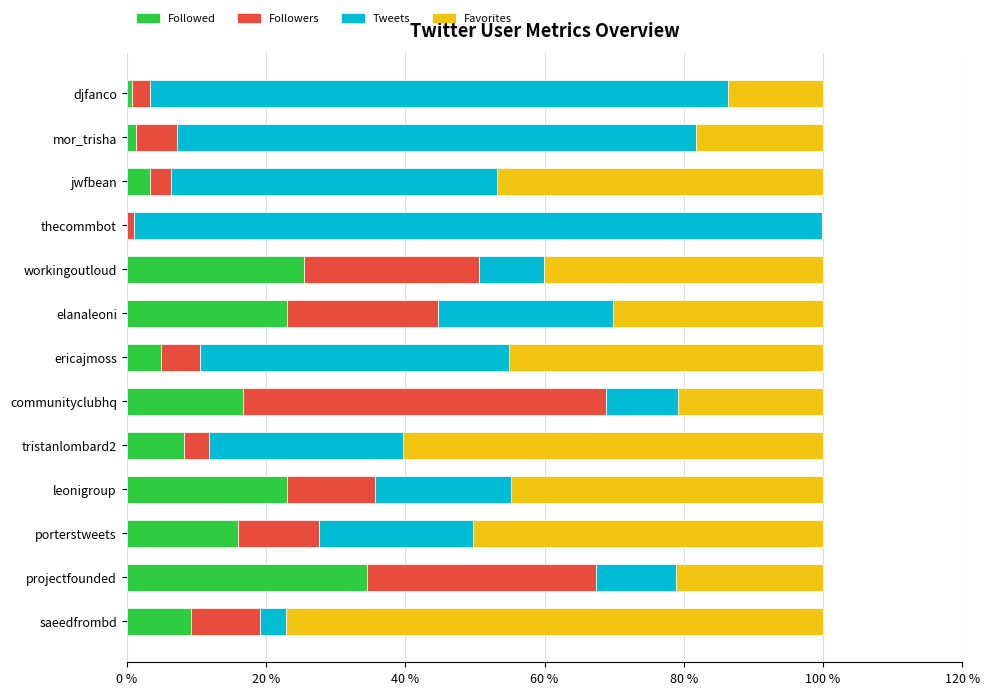

The value of Followed at ericajmoss is 4.9. True or false?

True